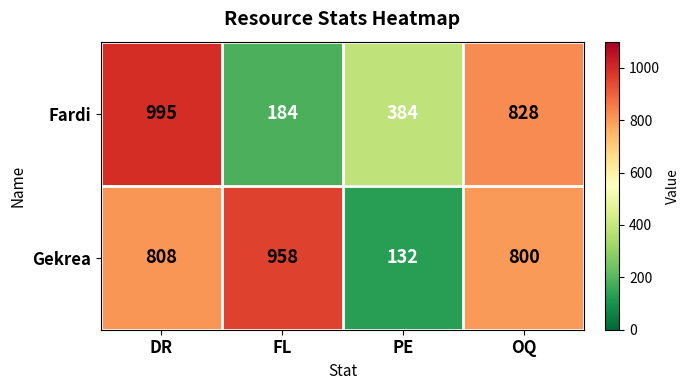

What is the total value across all series at PE?

516